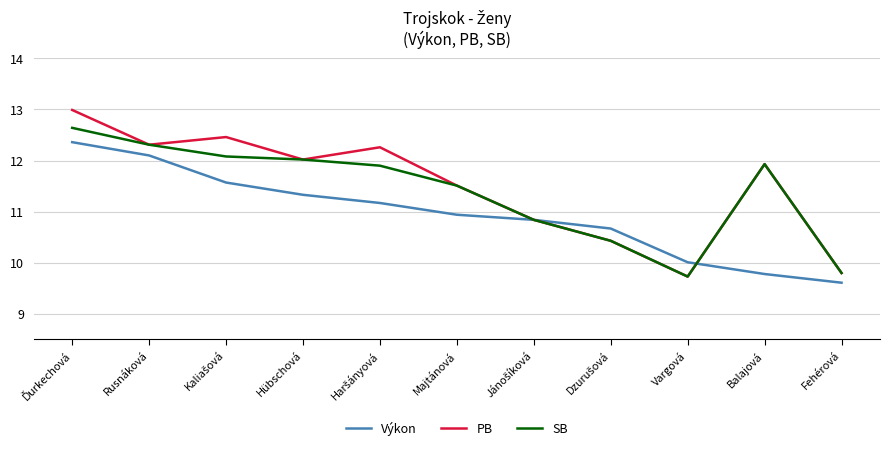

Reading left to right, list all the values displayed in this chart.

Výkon: 12.4	12.1	11.6	11.3	11.2	10.9	10.8	10.7	10.0	9.8	9.6
PB: 13.0	12.3	12.5	12.0	12.3	11.5	10.8	10.4	9.7	11.9	9.8
SB: 12.6	12.3	12.1	12.0	11.9	11.5	10.8	10.4	9.7	11.9	9.8